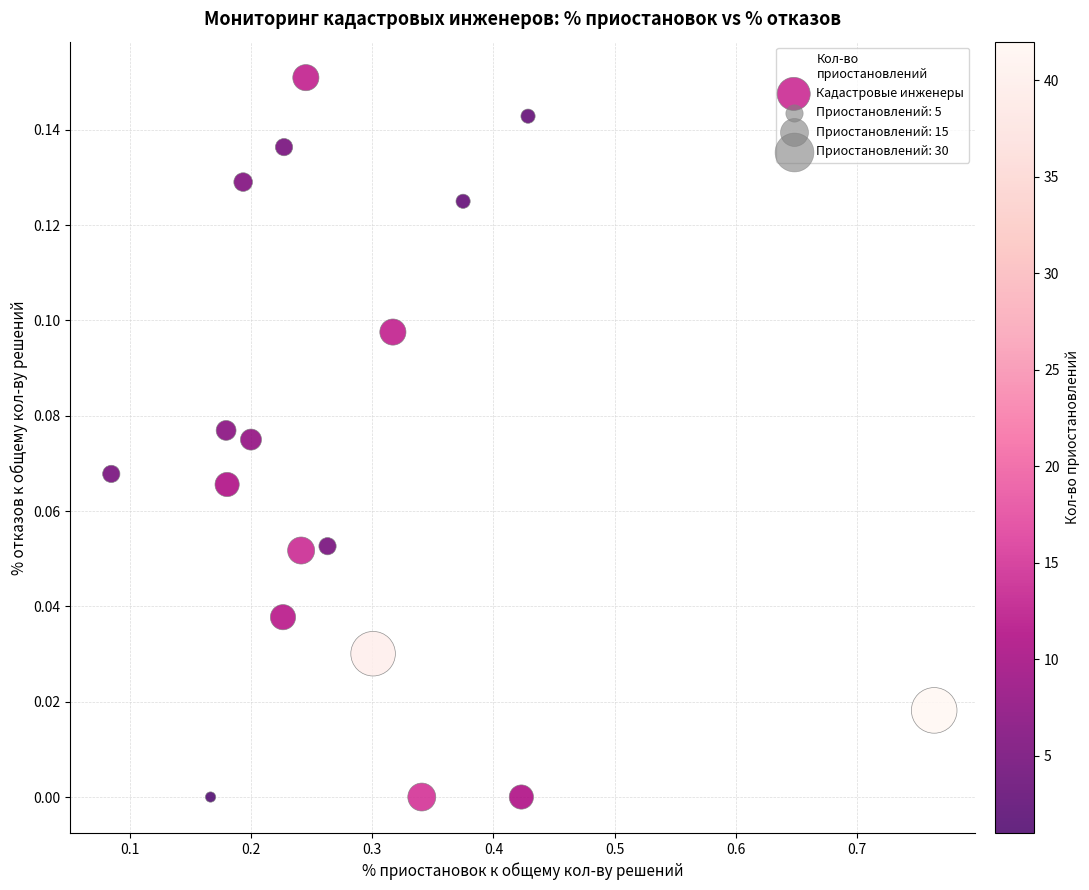

How many points are shown in the scatter plot?

18